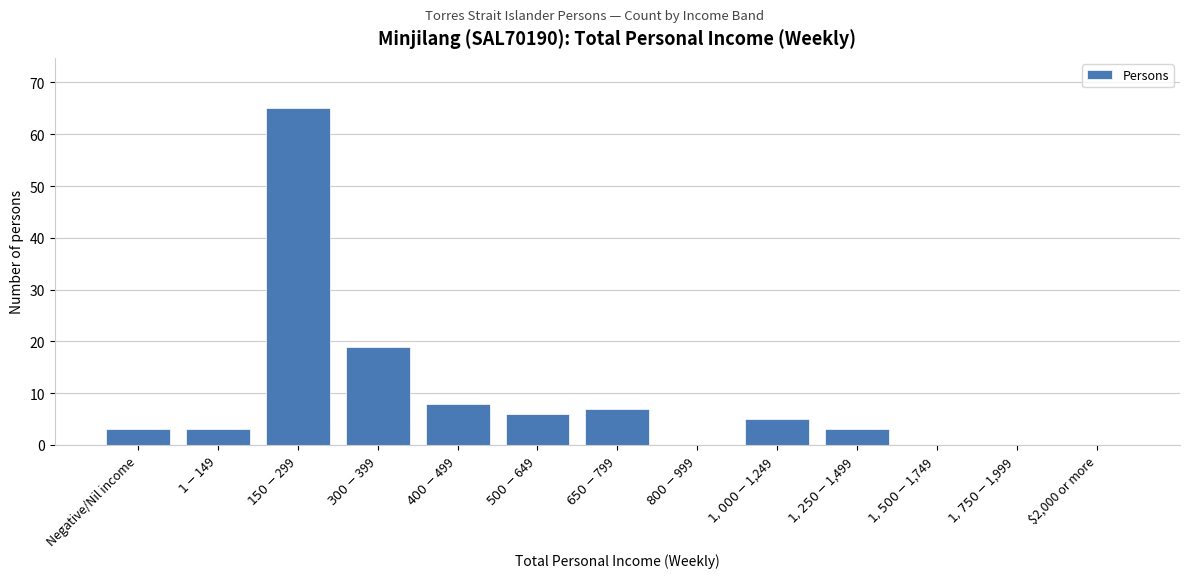

What is the maximum value shown in the chart?

65